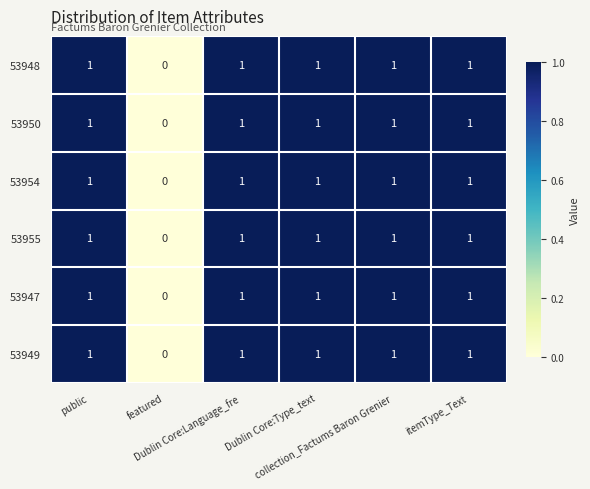

How many 53954 values are between 1 and 2?

5